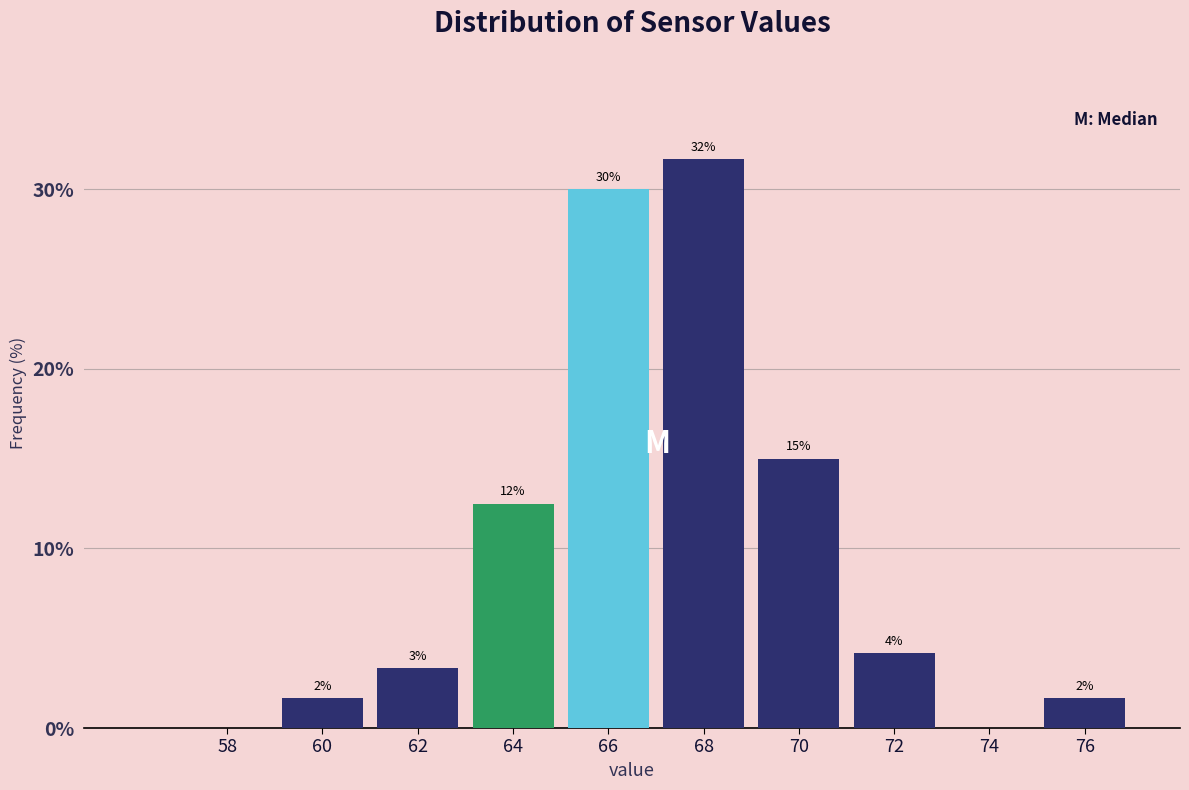

Are the bars horizontal?

No